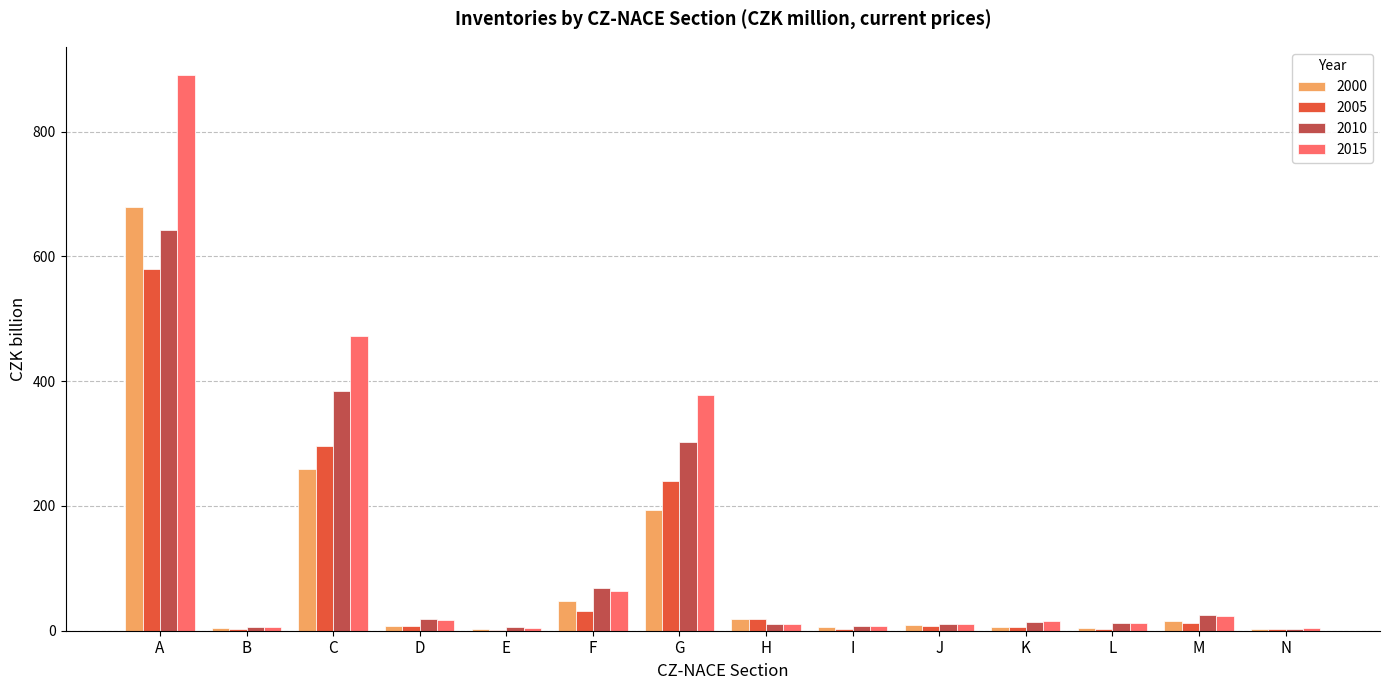

What is the spread (max minus min) of values at B?

3.1